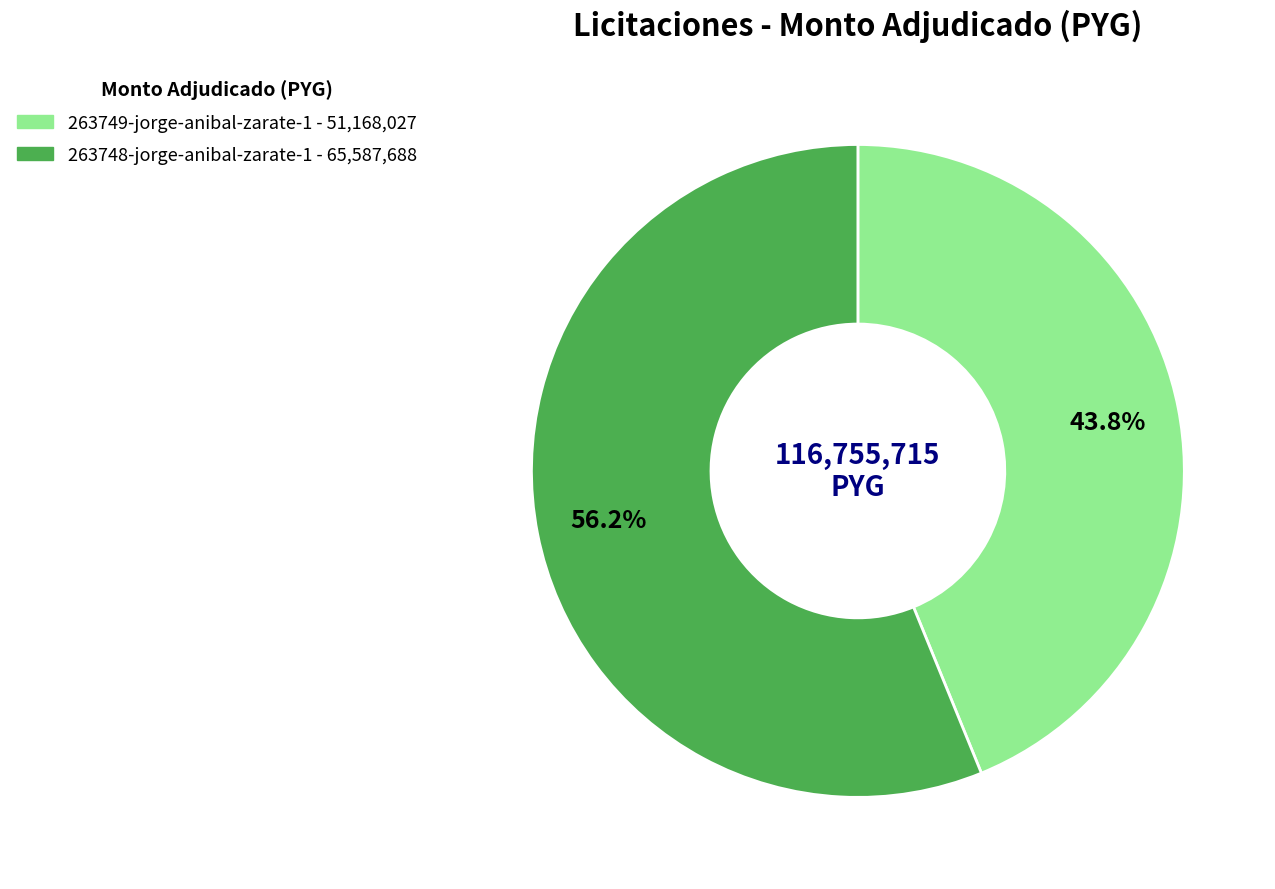

What percentage is NOT represented by 263748-jorge-anibal-zarate-1?

43.8%